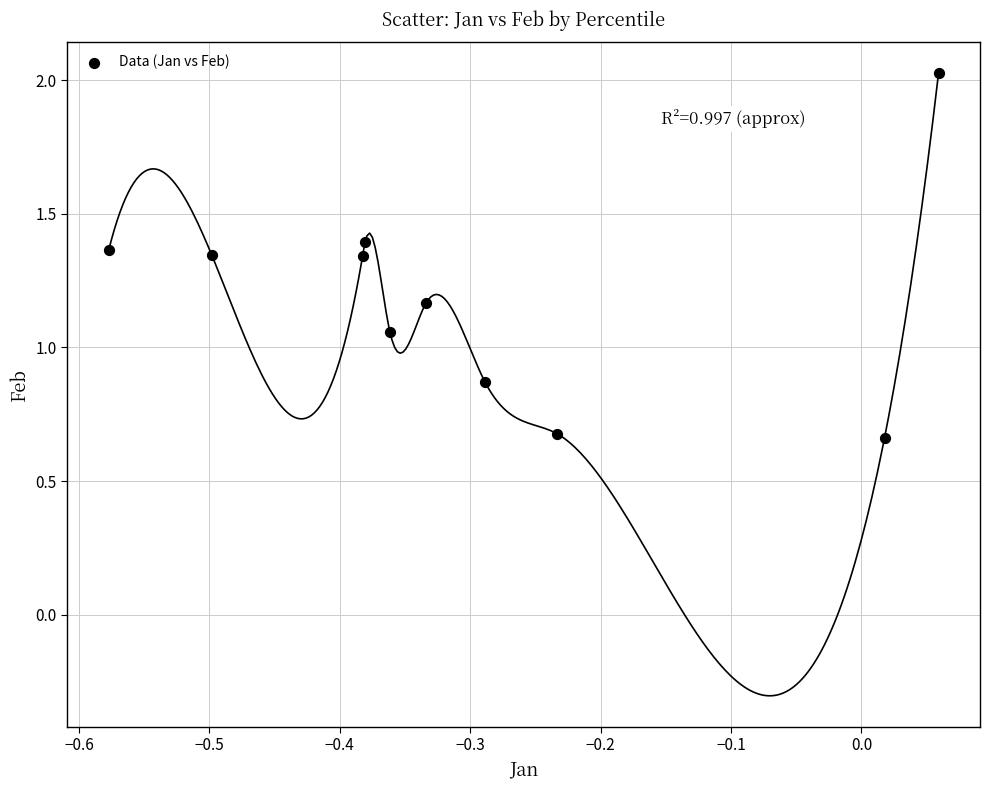

What is the average X value?

-0.3